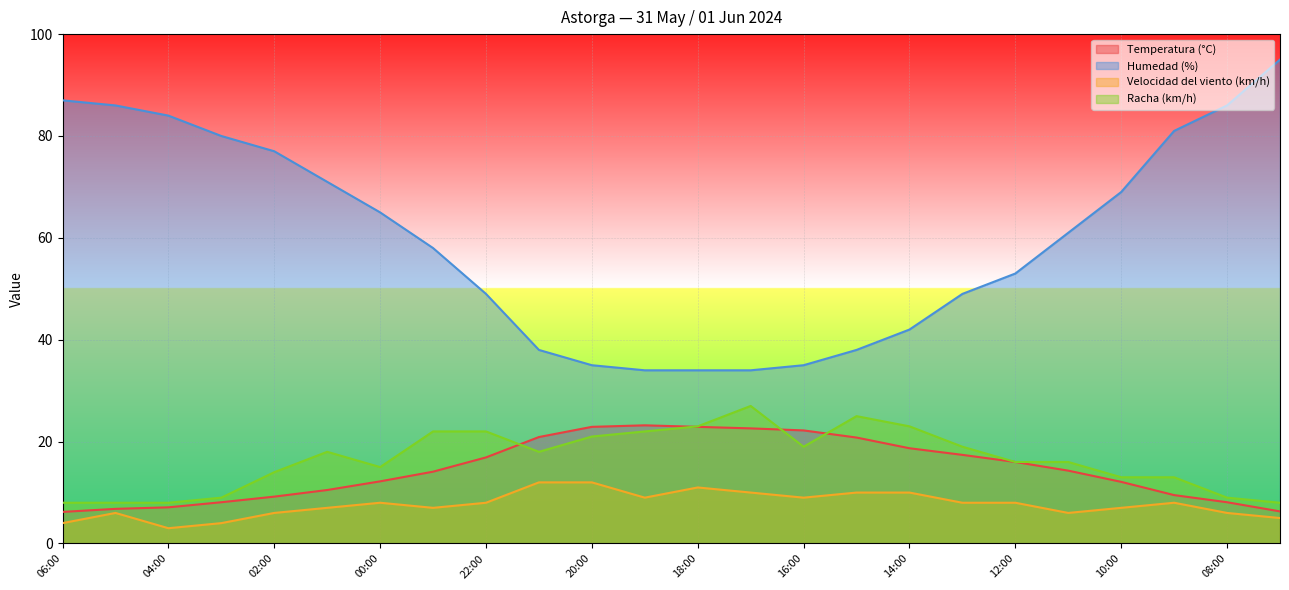

What is the label of the 24th point from the left?

07:00